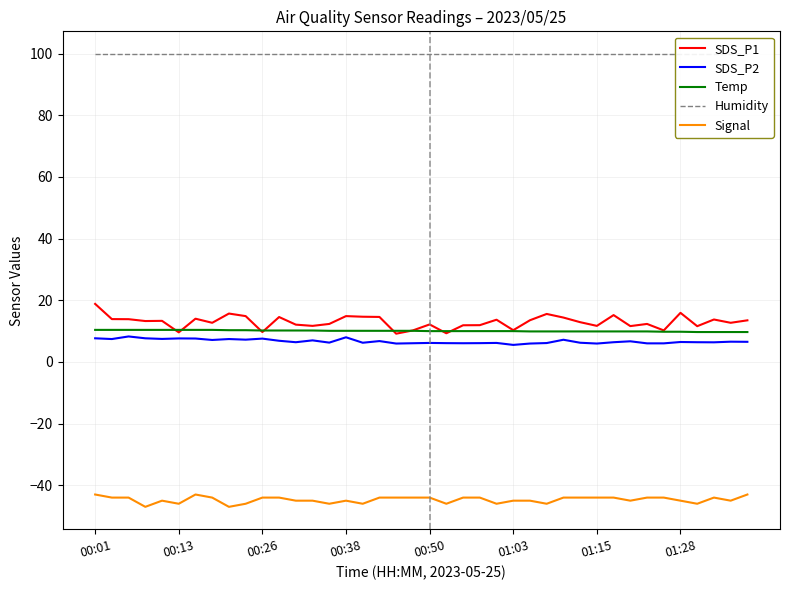

True or false: Signal and SDS_P1 cross at least once.

False